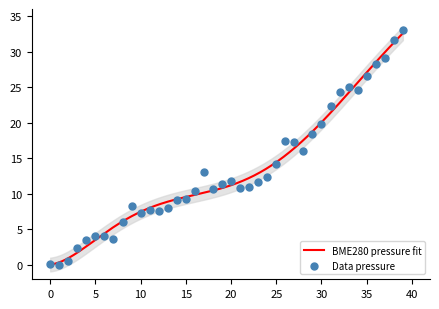

Between 15 and 14, which is larger?

14